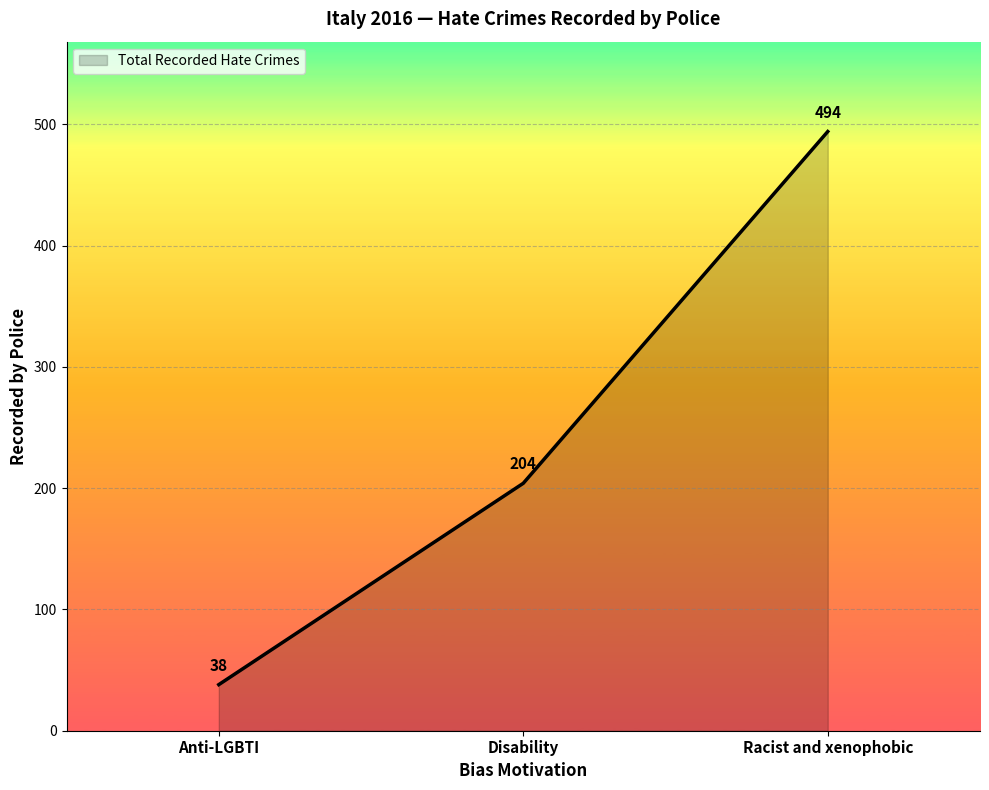

True or false: the data shows 309 at Disability.

False